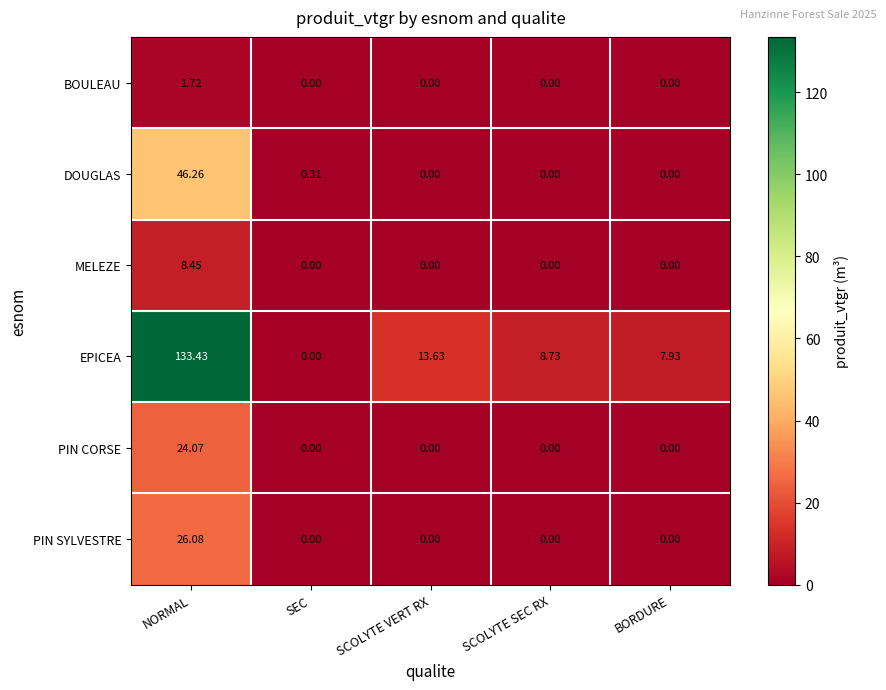

Which series has the largest range (max minus min)?

EPICEA